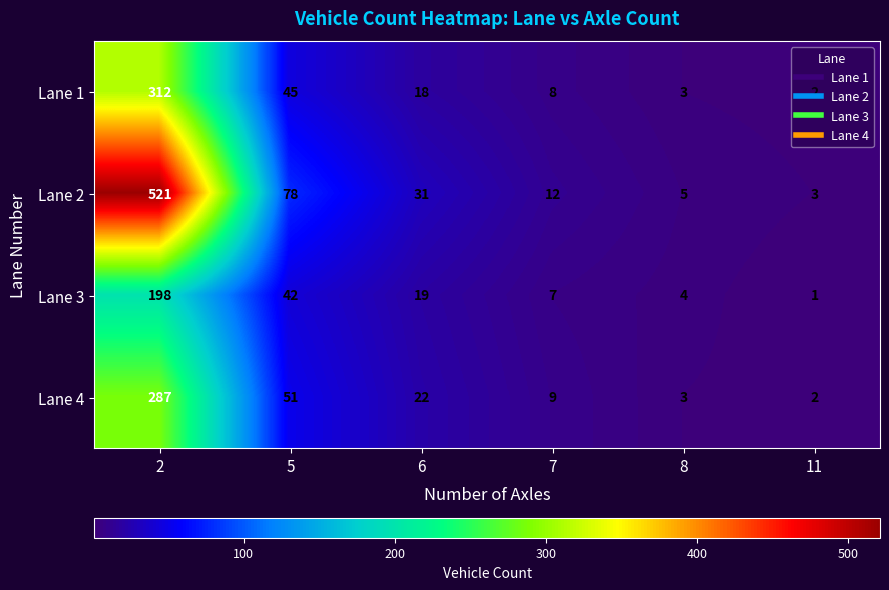

Between 6 and 8, which series saw the biggest shift?

Lane 2